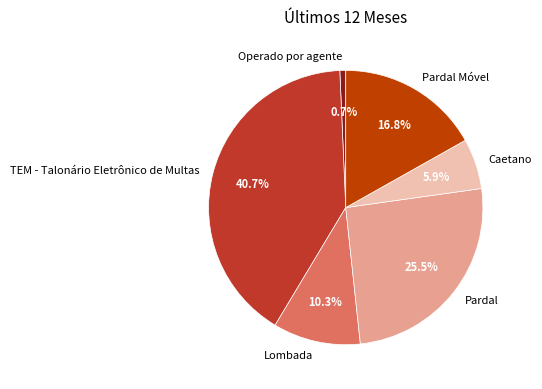

To the nearest percent, what is the combined percentage of Lombada and Pardal?

36%